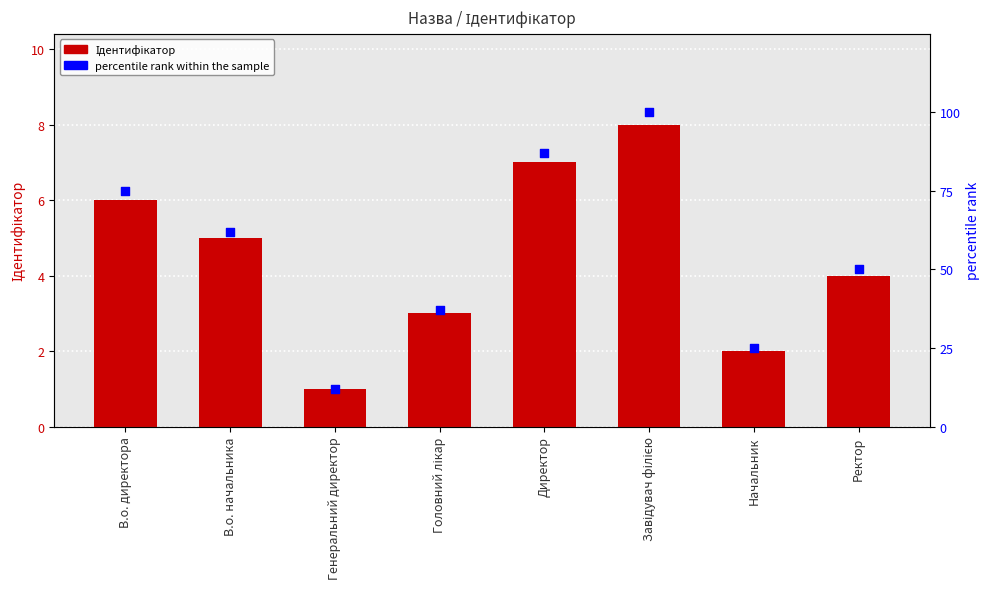

Which series has the widest spread of Y values?

percentile rank within the sample